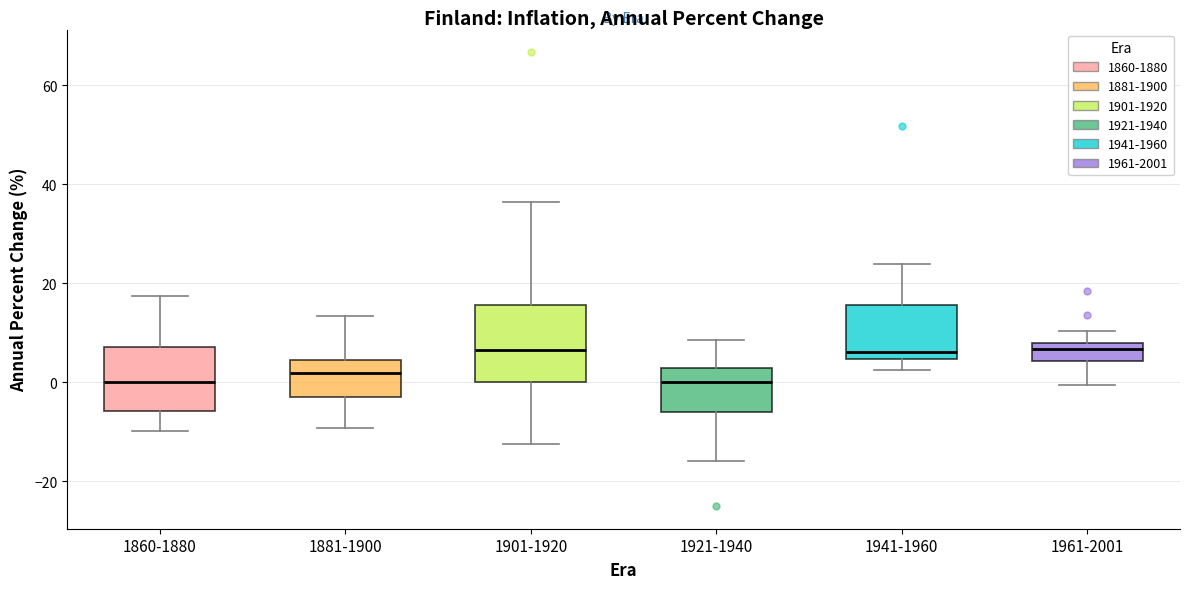

Reading left to right, transcribe this box plot: for each box, give where its median line is, the range the box spans, and where its two whiskers end, as read against the y-axis. The values are not printed on the chart, so give them approximately, as read against the axis.

1860-1880: median 0, box -6 to 8, whiskers -10 to 18
1881-1900: median 2, box -4 to 4, whiskers -10 to 14
1901-1920: median 6, box 0 to 16, whiskers -12 to 36
1921-1940: median 0, box -6 to 2, whiskers -16 to 8
1941-1960: median 6, box 4 to 16, whiskers 2 to 24
1961-2001: median 6, box 4 to 8, whiskers 0 to 10